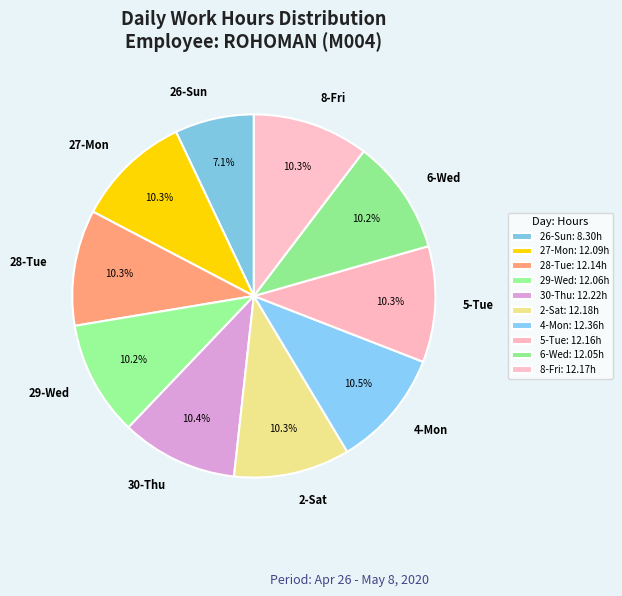

Is there any slice that represents more than half of the pie?

No